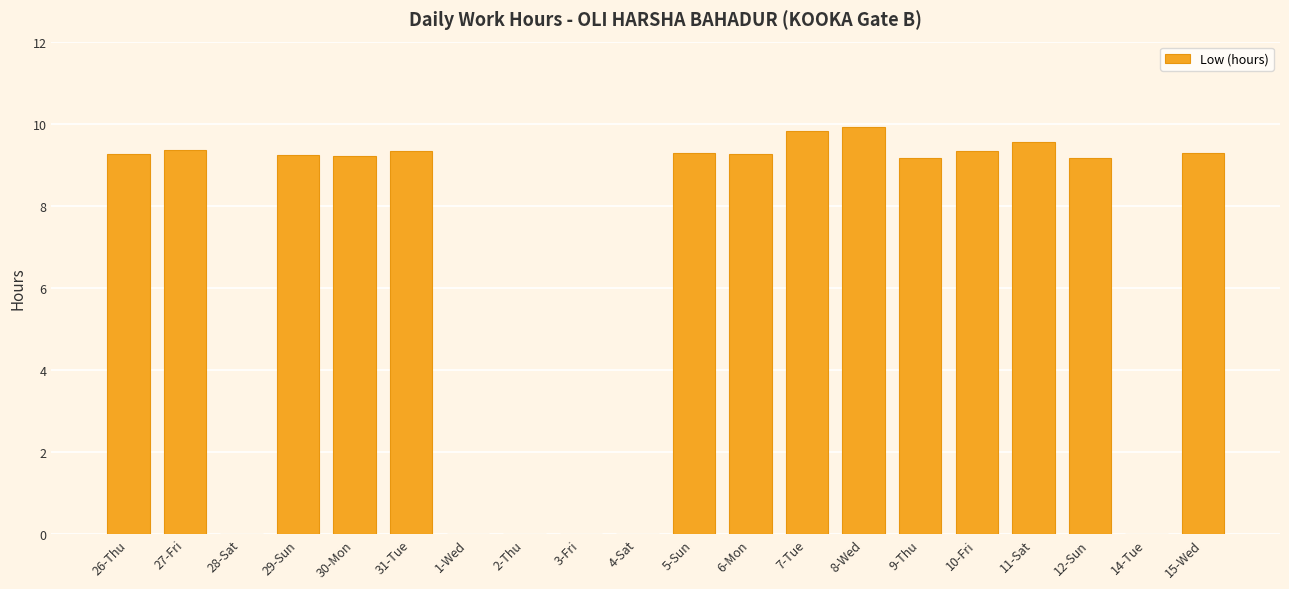

What is the sum of the values at 30-Mon and 9-Thu?

18.4